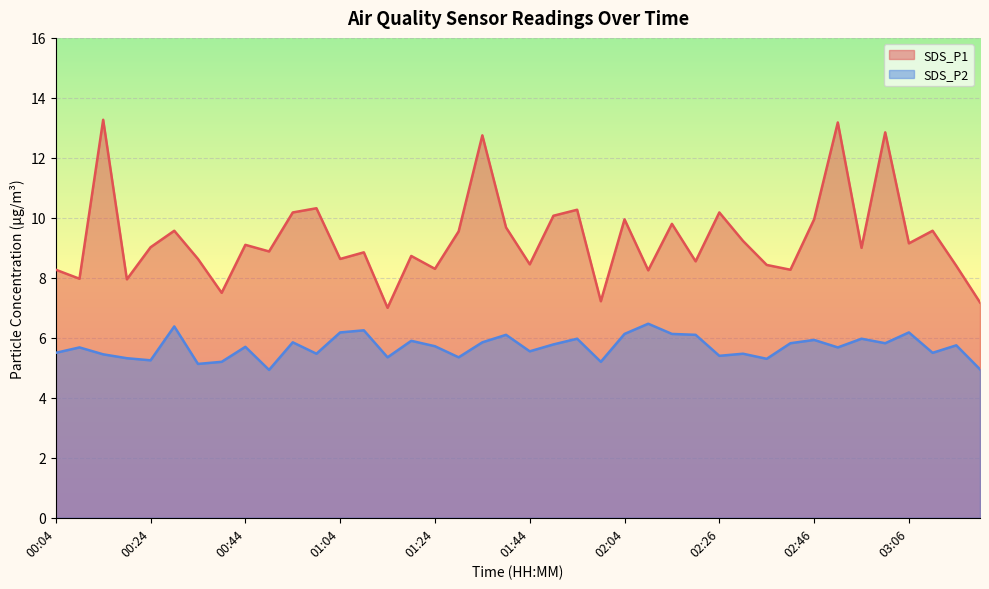

Reading left to right, extract all data points from this chart.

SDS_P1: 00:04=8.3	00:09=8.0	00:14=13.3	00:19=8.0	00:24=9.0	00:29=9.6	00:34=8.6	00:39=7.5	00:44=9.1	00:49=8.9	00:54=10.2	00:59=10.3	01:04=8.6	01:09=8.8	01:14=7.0	01:19=8.7	01:24=8.3	01:29=9.6	01:34=12.8	01:39=9.7	01:44=8.4	01:49=10.1	01:54=10.3	01:59=7.2	02:04=9.9	02:09=8.2	02:15=9.8	02:21=8.6	02:26=10.2	02:31=9.2	02:36=8.4	02:41=8.3	02:46=9.9	02:51=13.2	02:56=9.0	03:01=12.8	03:06=9.2	03:11=9.6	03:16=8.4	03:21=7.2
SDS_P2: 00:04=5.5	00:09=5.7	00:14=5.5	00:19=5.3	00:24=5.2	00:29=6.4	00:34=5.1	00:39=5.2	00:44=5.7	00:49=4.9	00:54=5.8	00:59=5.5	01:04=6.2	01:09=6.2	01:14=5.3	01:19=5.9	01:24=5.7	01:29=5.3	01:34=5.8	01:39=6.1	01:44=5.5	01:49=5.8	01:54=6.0	01:59=5.2	02:04=6.1	02:09=6.5	02:15=6.1	02:21=6.1	02:26=5.4	02:31=5.5	02:36=5.3	02:41=5.8	02:46=5.9	02:51=5.7	02:56=6.0	03:01=5.8	03:06=6.2	03:11=5.5	03:16=5.8	03:21=5.0